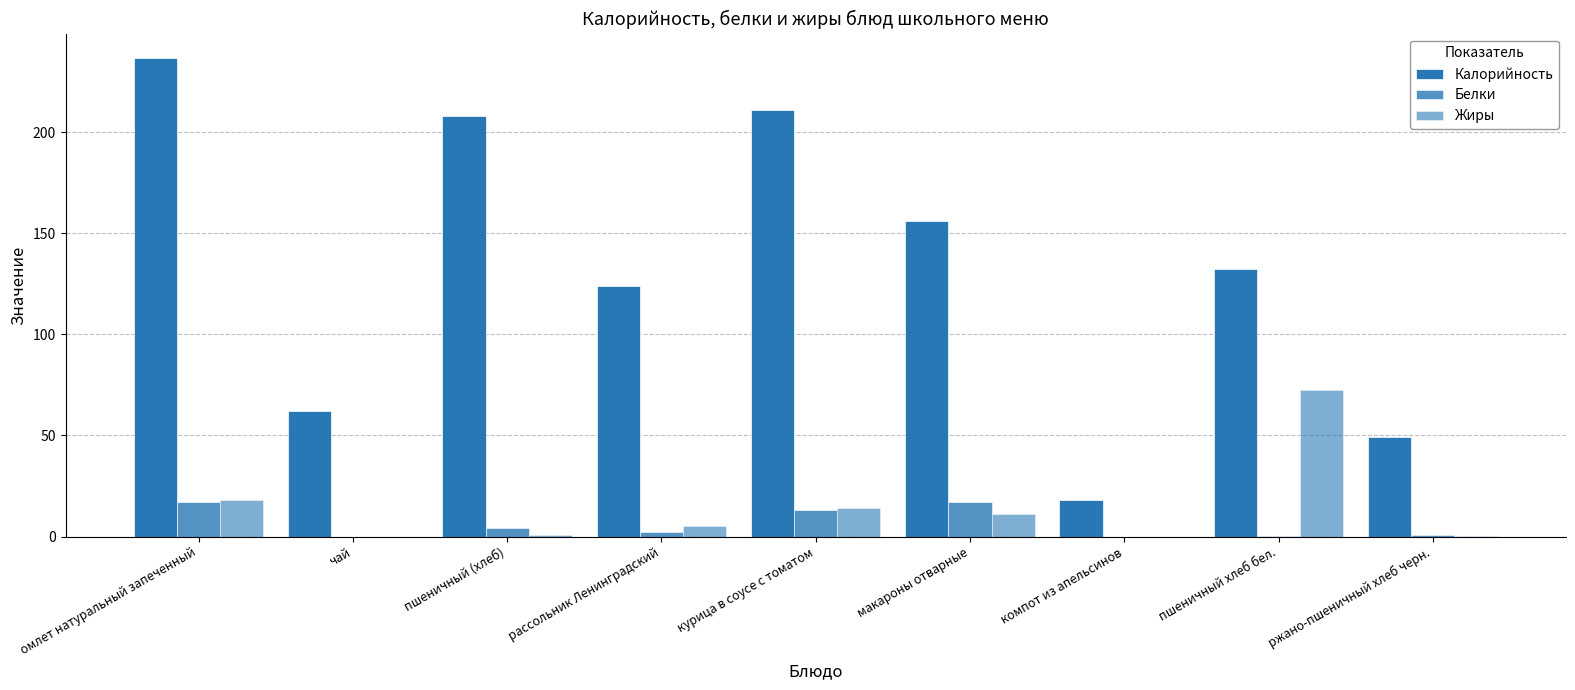

How many categories are shown in the chart?

9